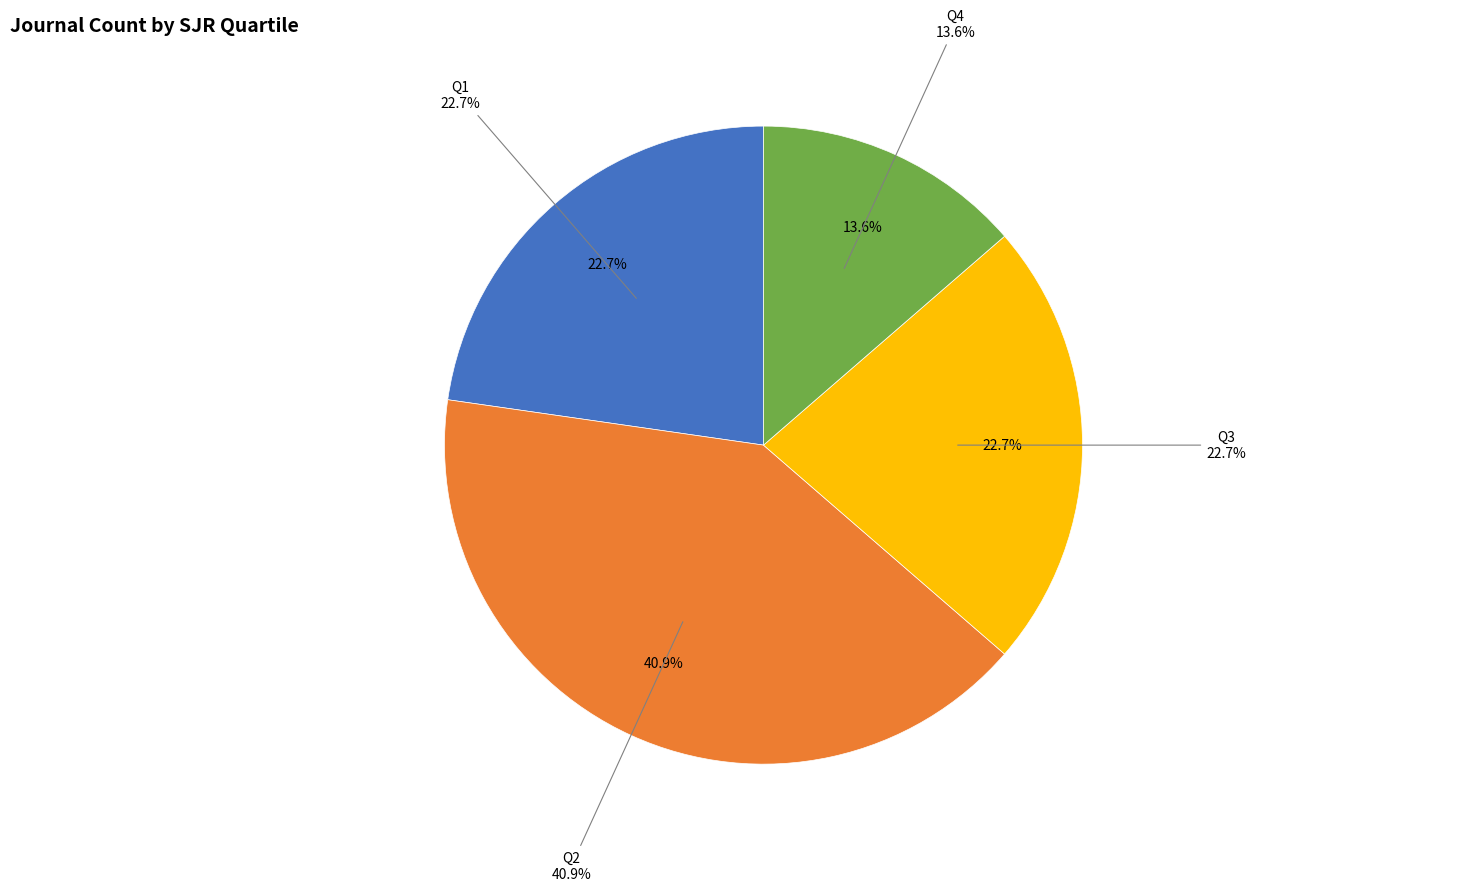

The Q3 slice represents 32% of the pie. True or false?

False